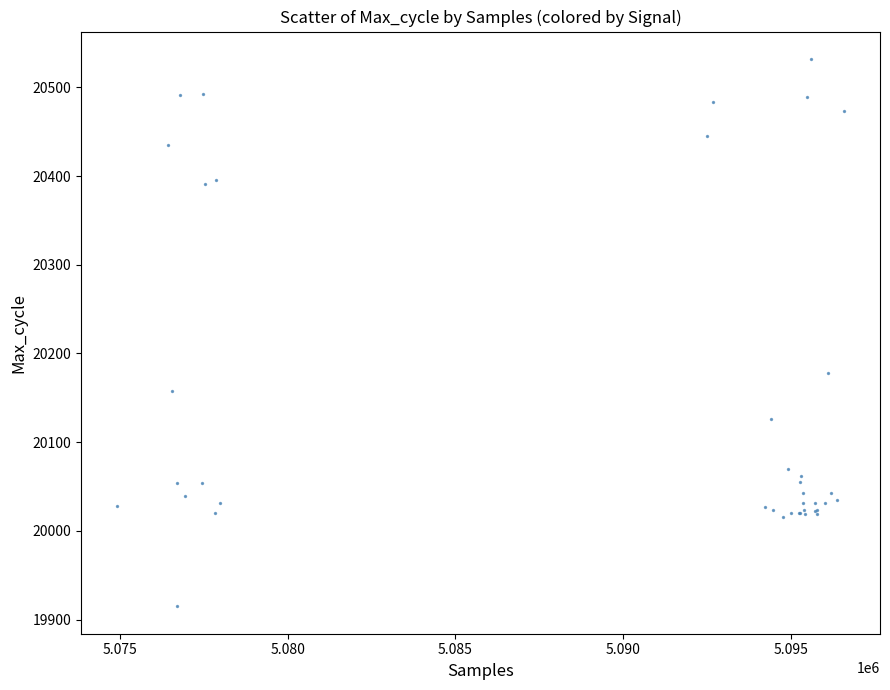

What Y value in the scatter plot is closest to 20223?

20178